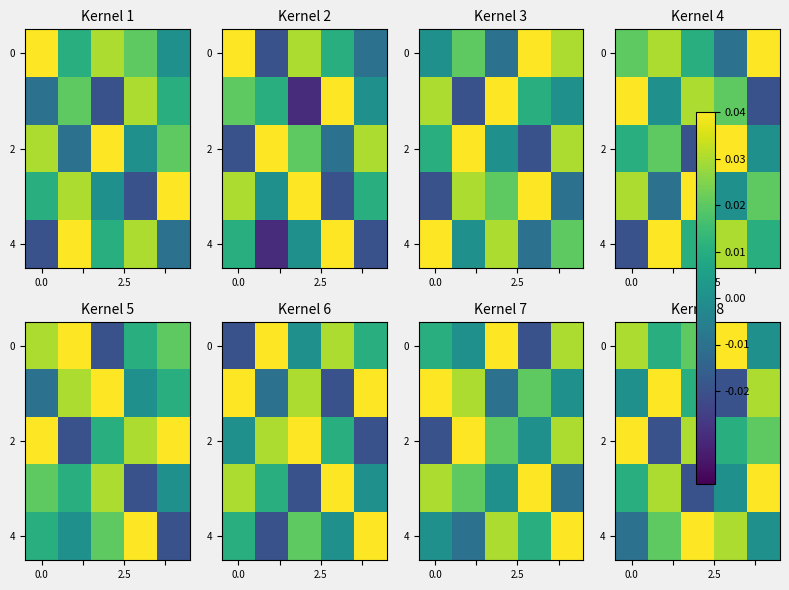

At how many categories does at least one series exceed 0?

5